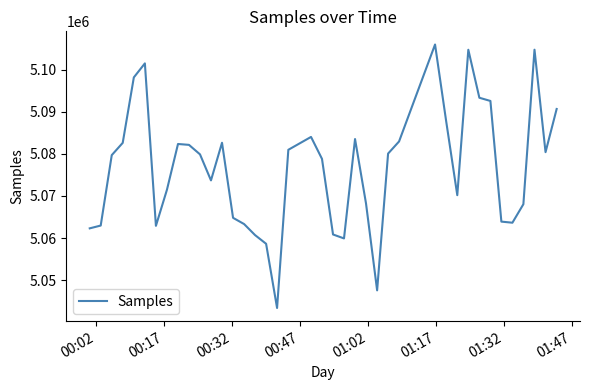

What is the minimum value shown in the chart?

5043383